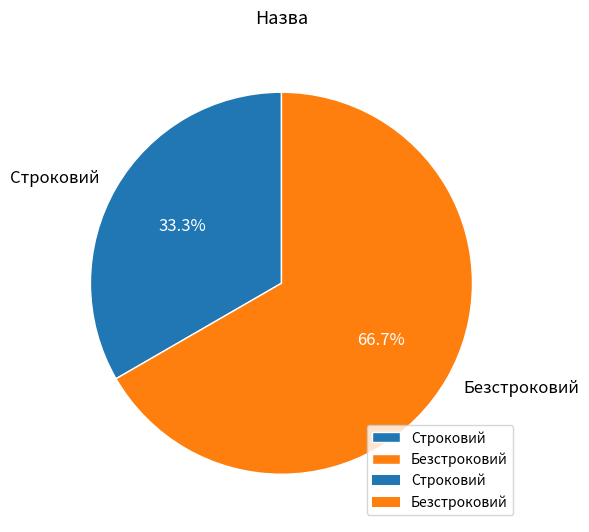

To the nearest percent, what percentage of the pie is Строковий?

33%